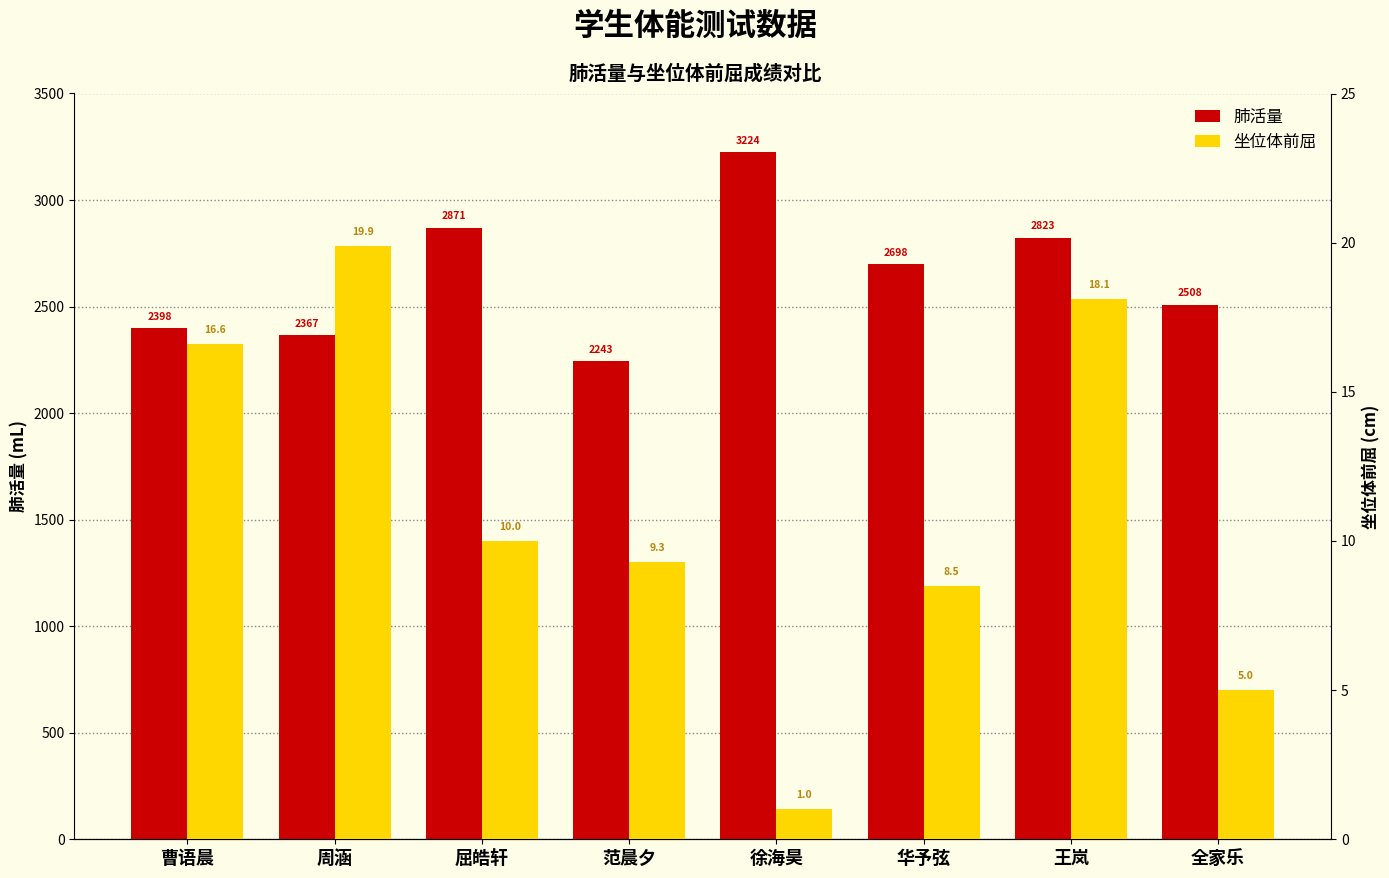

What is the smallest value displayed?

1.0